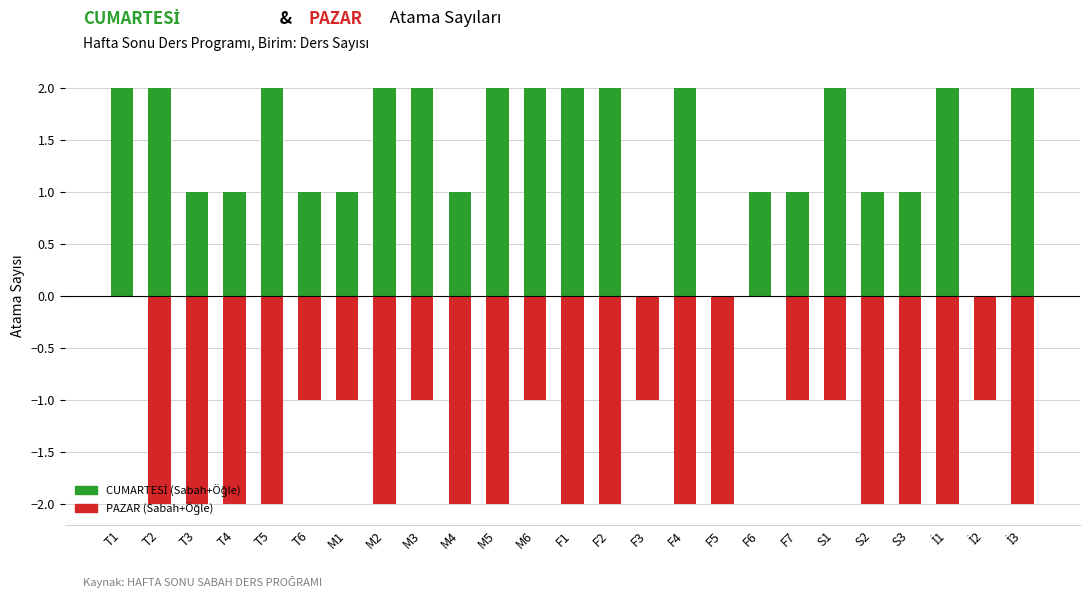

Rank the series by their average value, from highest to lowest.

CUMARTESİ (Sabah+Öğle), PAZAR (Sabah+Öğle)